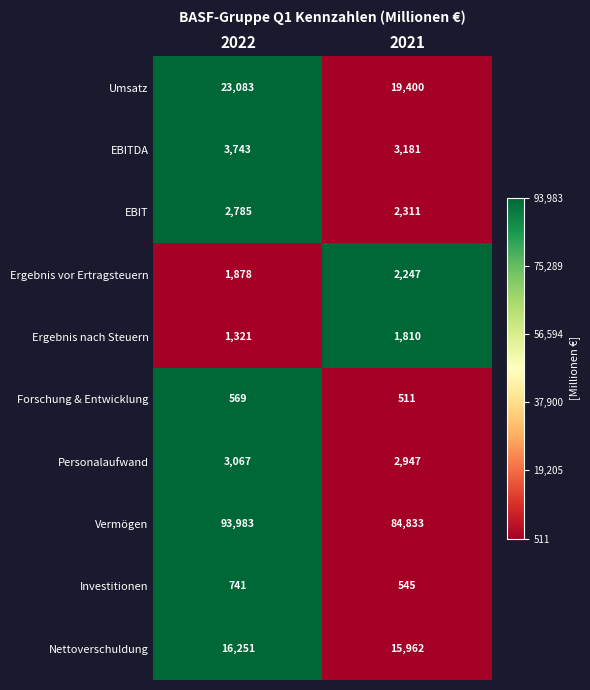

Which series has the widest spread of values?

Vermögen